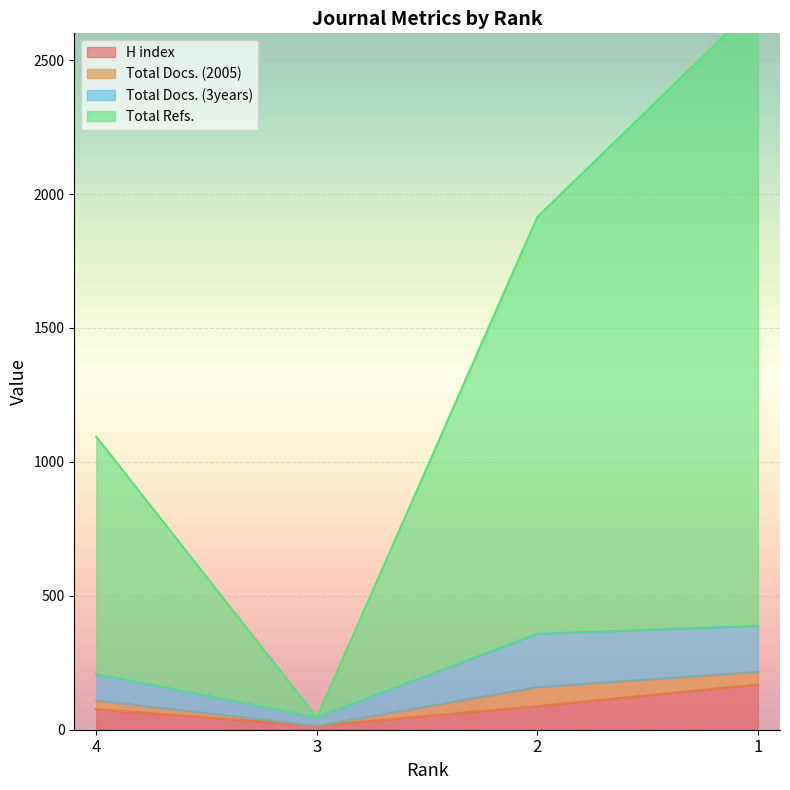

True or false: Total Refs. has a value of 46 at 3.

True